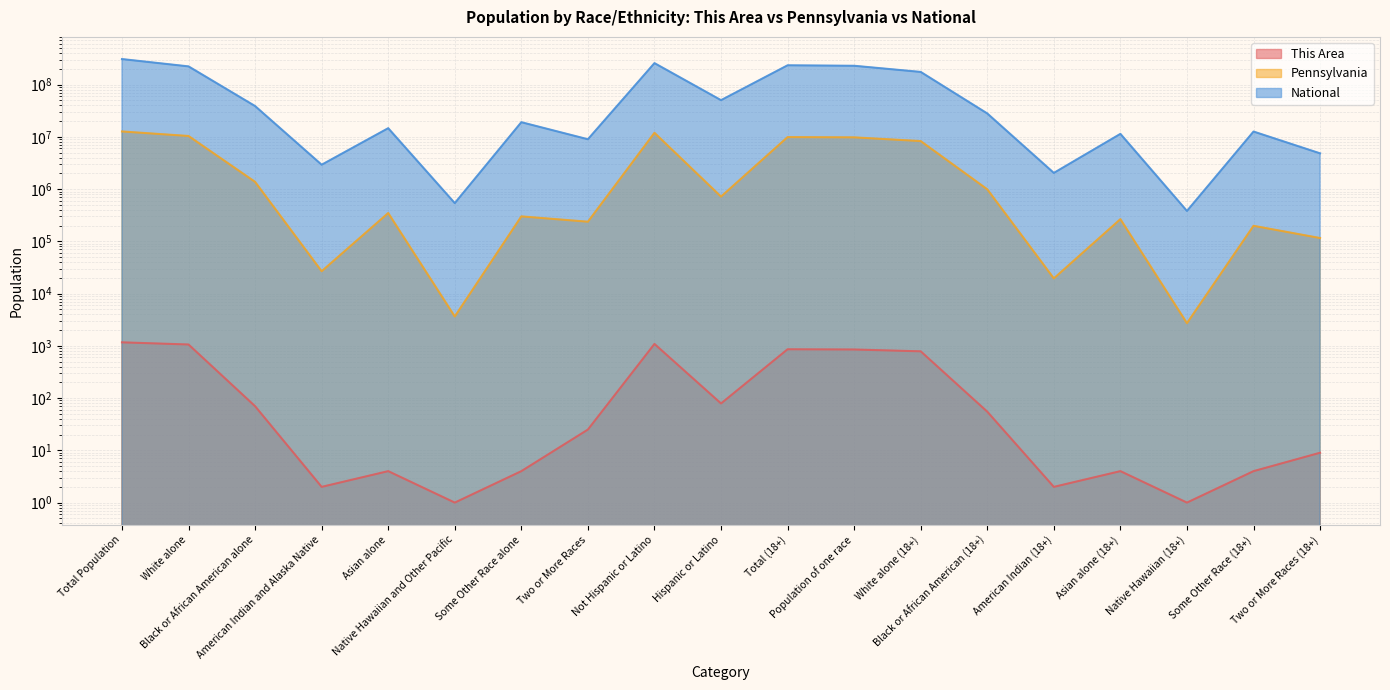

Is the value of This Area at Asian alone greater than the value of National at American Indian (18+)?

No